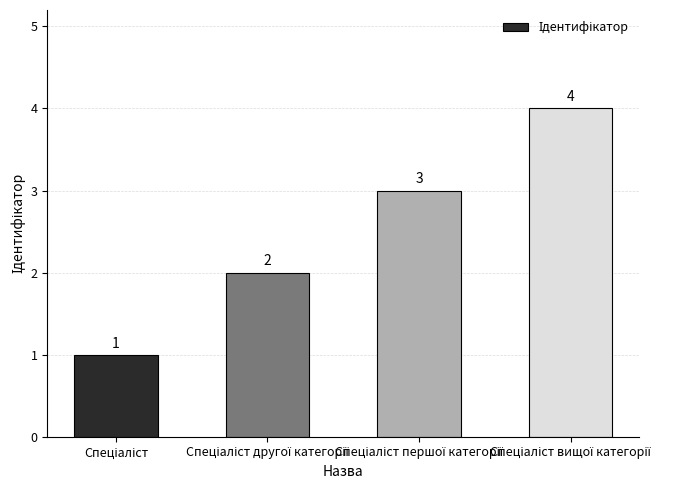

Reading right to left, what are all the values shown in this chart?

4	3	2	1